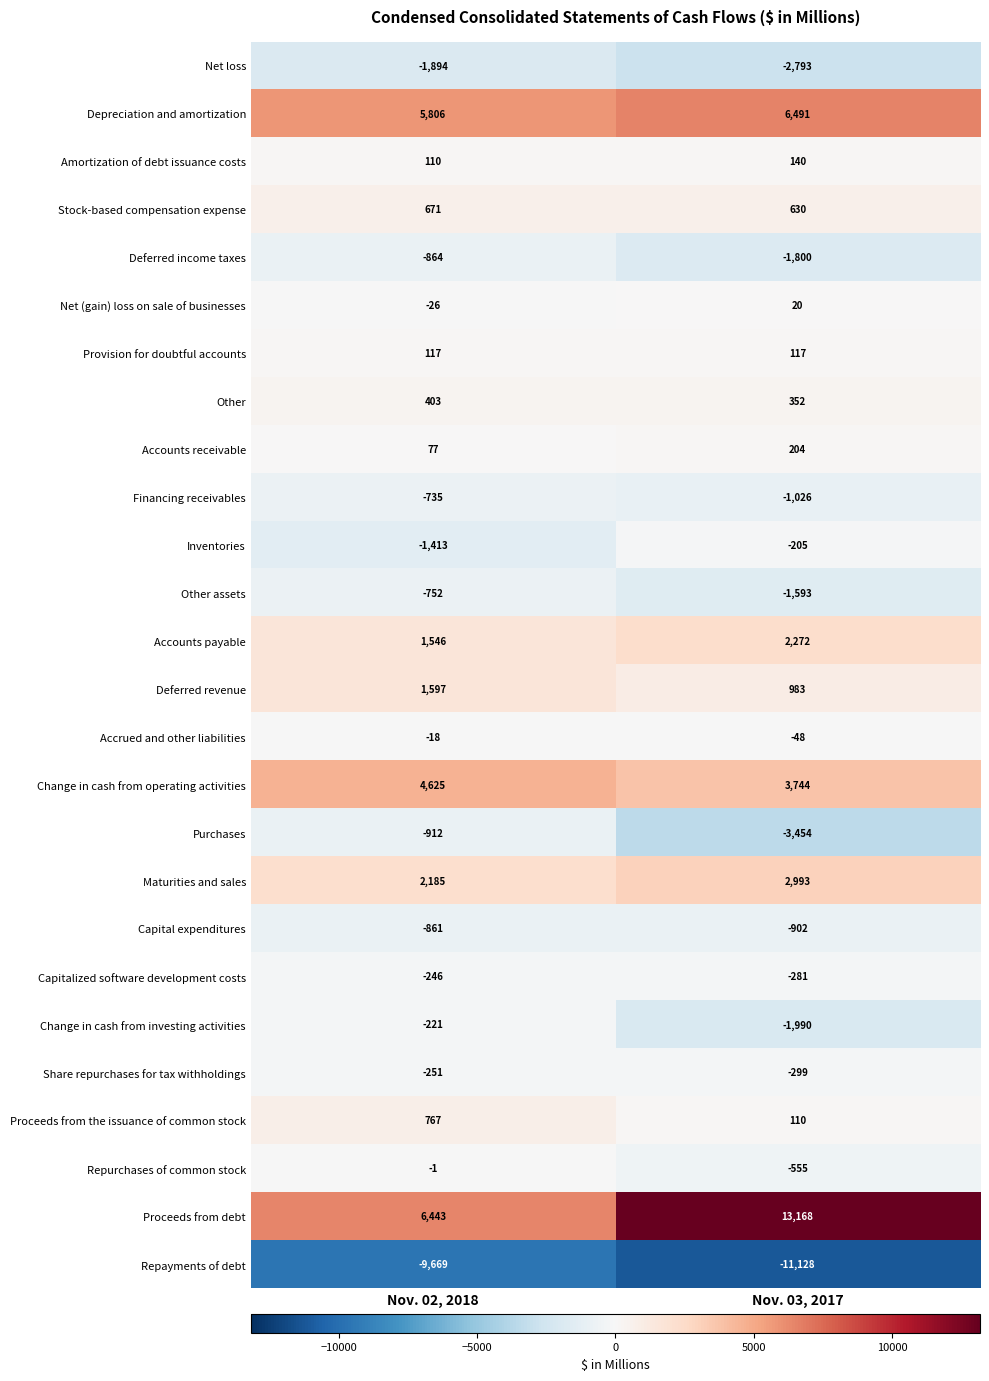

What is the difference between the maximum and minimum values in the Maturities and sales series?

808